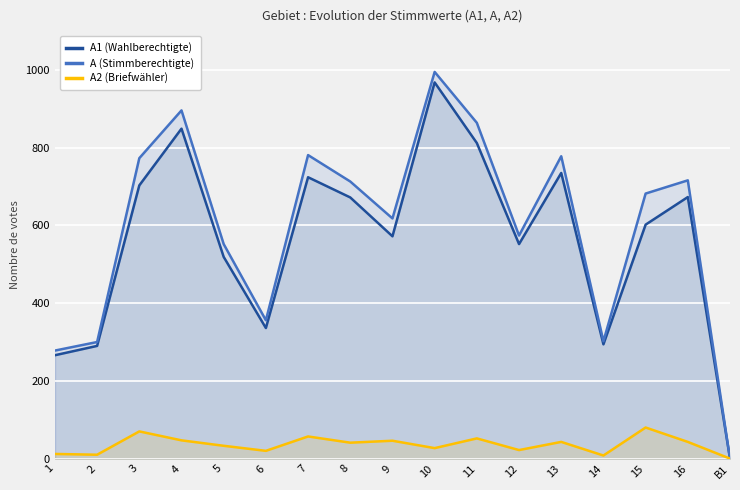

How many lines are shown in the chart?

3